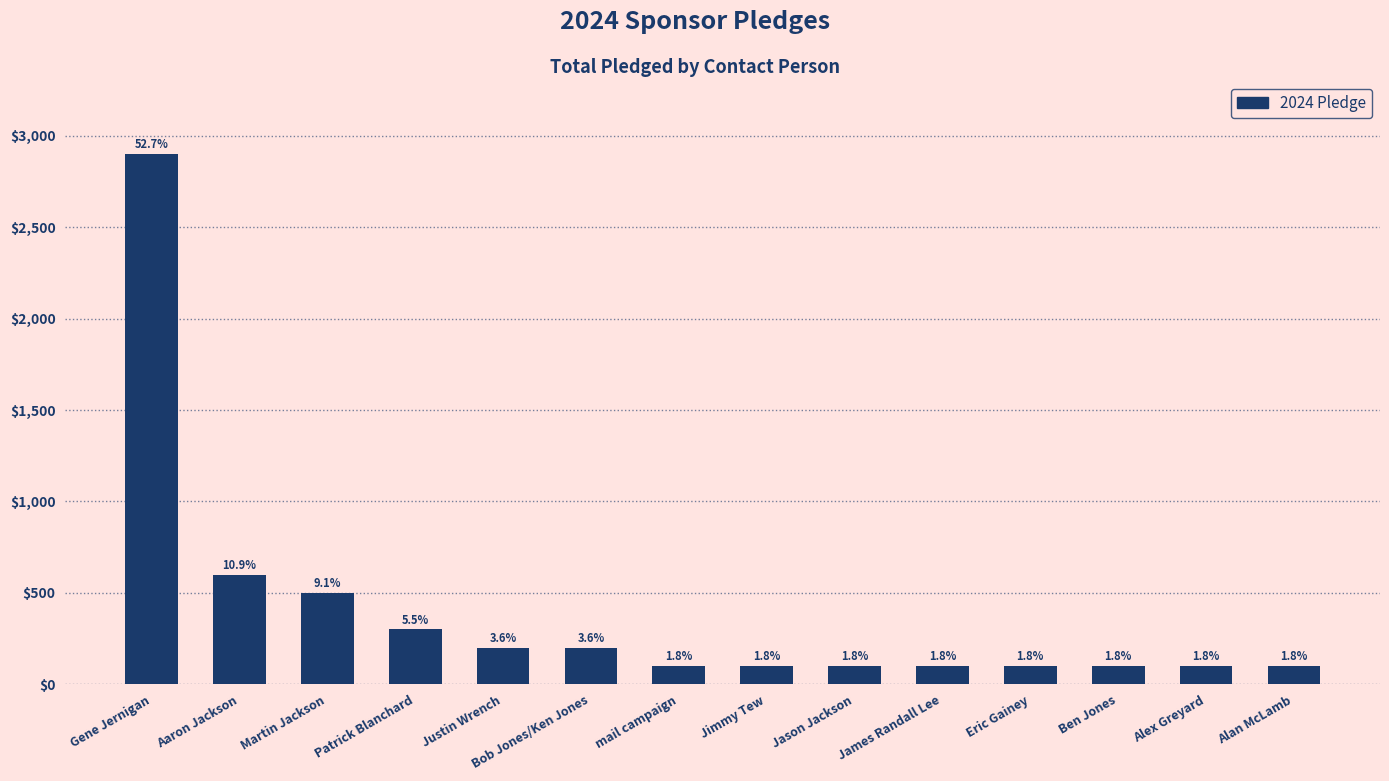

Between Eric Gainey and Ben Jones, which is larger?

Eric Gainey